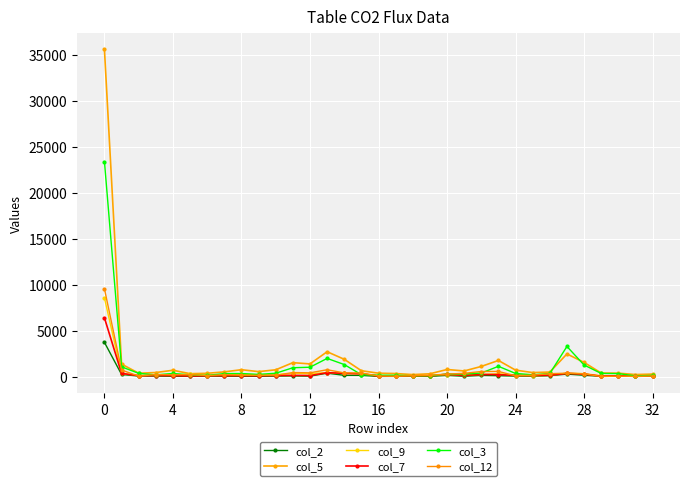

True or false: col_5 and col_9 cross at least once.

False